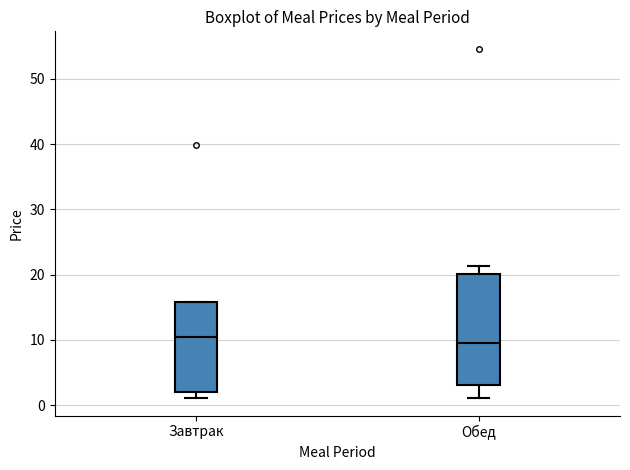

Reading left to right, read every box against the y-axis: the position of its median line, the range the box covers, and the ends of its whiskers. The values are not printed on the chart, so give them approximately, as read against the axis.

Завтрак: median 11, box 2 to 16, whiskers 1 to 16
Обед: median 9, box 3 to 20, whiskers 1 to 21